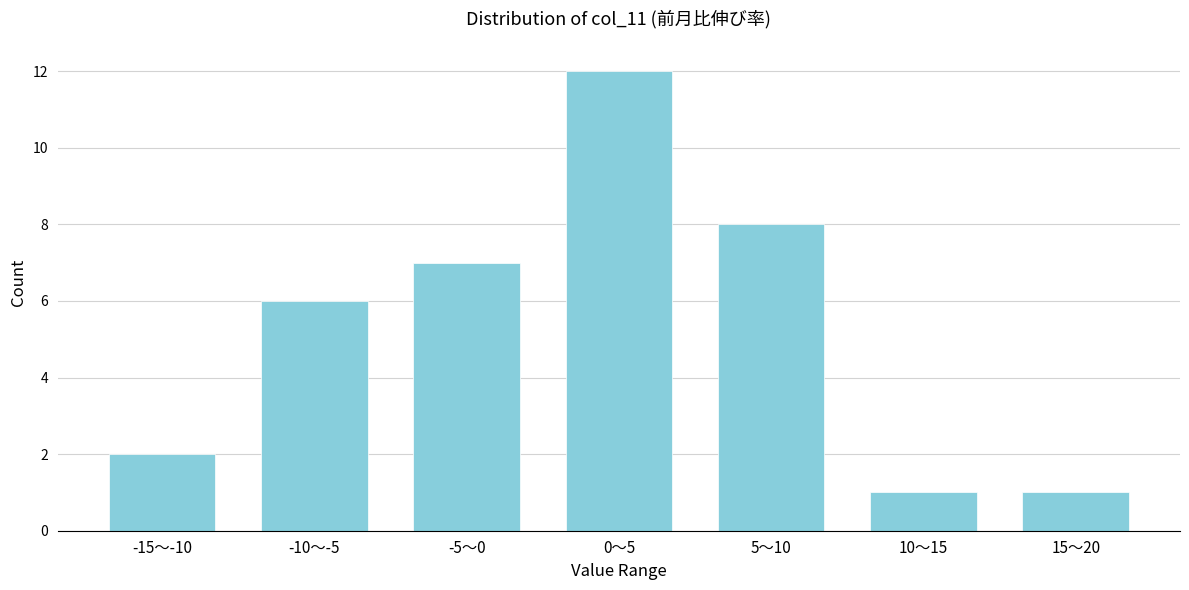

Reading left to right, list all the values displayed in this chart.

-15〜-10=2	-10〜-5=6	-5〜0=7	0〜5=12	5〜10=8	10〜15=1	15〜20=1